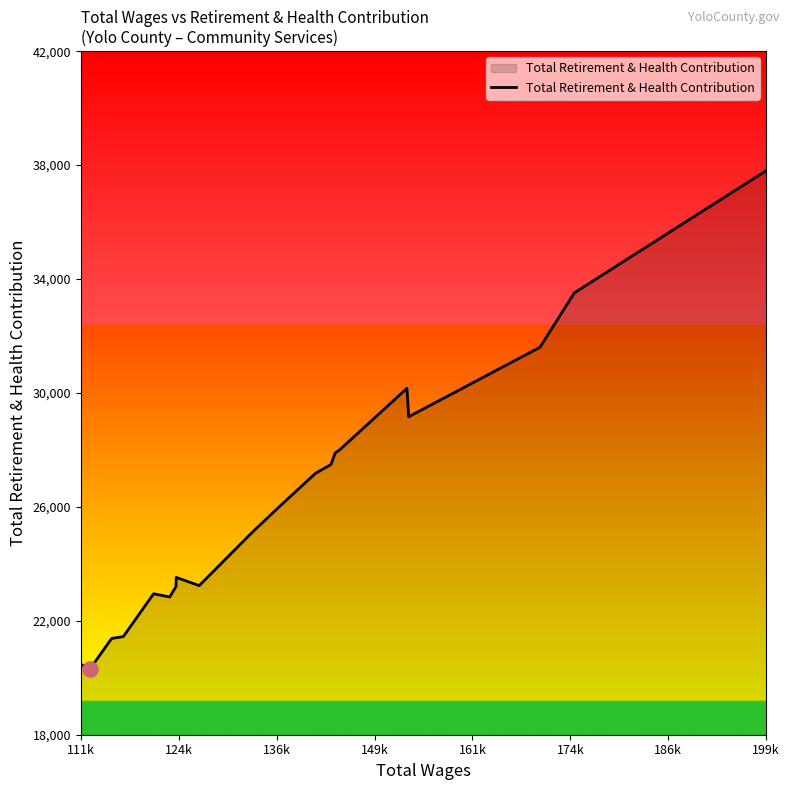

What is the maximum value shown in the chart?

37806